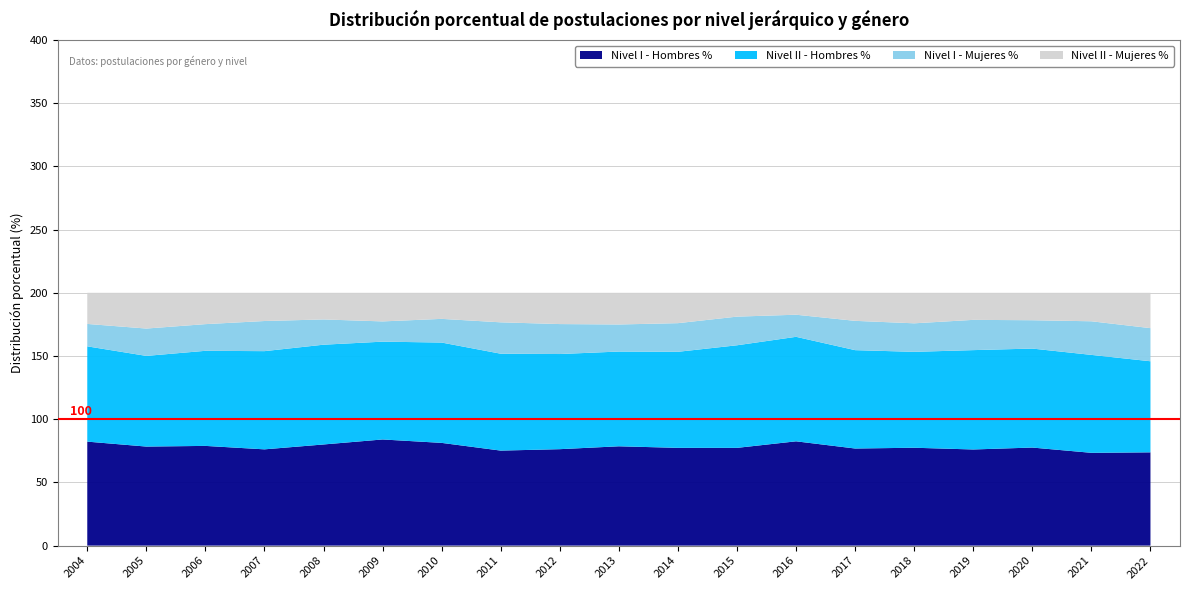

Reading left to right, transcribe all the data shown in this chart.

Nivel I - Hombres %: 82.3	78.4	78.9	76.2	80.0	84.0	81.3	75.2	76.3	78.6	77.3	77.3	82.5	76.8	77.4	76.1	77.6	73.4	73.8
Nivel II - Hombres %: 75.4	71.7	75.2	77.7	78.9	77.4	79.4	76.7	75.3	75.0	76.0	81.2	82.7	77.8	75.9	78.6	78.3	77.5	72.0
Nivel I - Mujeres %: 17.7	21.6	21.1	23.8	20.0	16.0	18.7	24.8	23.7	21.4	22.7	22.7	17.5	23.2	22.6	23.9	22.4	26.6	26.2
Nivel II - Mujeres %: 24.6	28.3	24.8	22.3	21.1	22.6	20.6	23.4	24.7	25.1	24.0	18.8	17.3	22.2	24.1	21.4	21.7	22.5	27.9